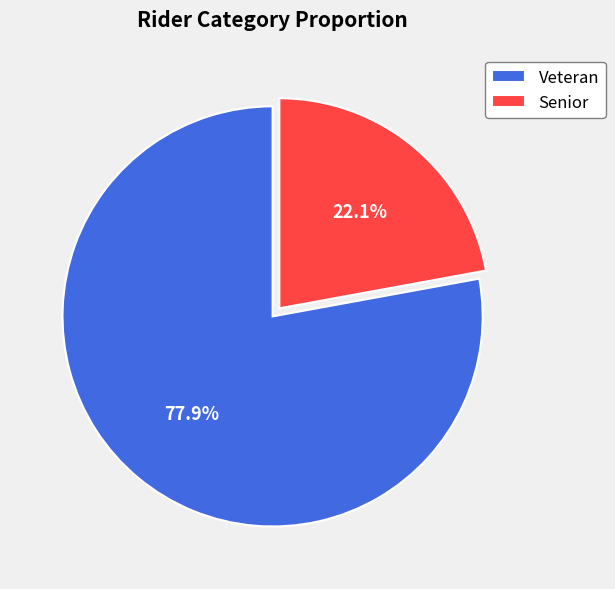

What is the ratio of the value at Veteran to the value at Senior?

3.5